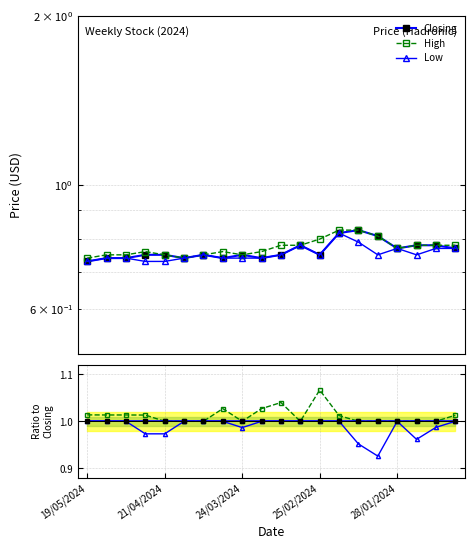

Reading right to left, list all the values displayed in this chart.

Closing: 1.0	1.0	1.0	1.0	1.0	1.0	1.0	1.0	1.0	1.0	1.0	1.0	1.0	1.0	1.0	1.0	1.0	1.0	1.0	1.0
High: 1.0	1.0	1.0	1.0	1.0	1.0	1.0	1.1	1.0	1.0	1.0	1.0	1.0	1.0	1.0	1.0	1.0	1.0	1.0	1.0
Low: 1.0	1.0	1.0	1.0	0.9	1.0	1.0	1.0	1.0	1.0	1.0	1.0	1.0	1.0	1.0	1.0	1.0	1.0	1.0	1.0